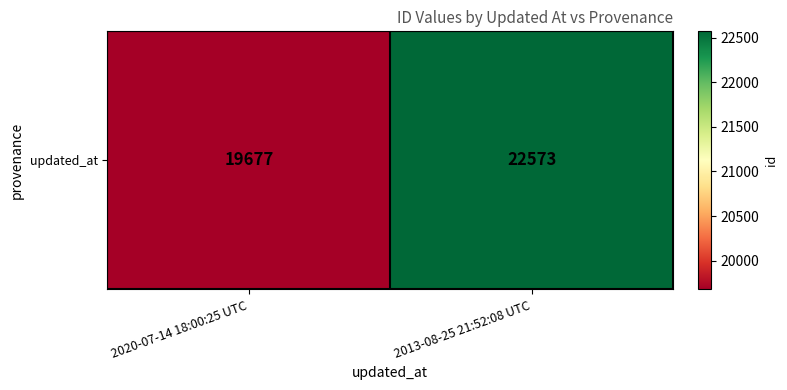

At which label is the value closest to 21125?

2020-07-14 18:00:25 UTC